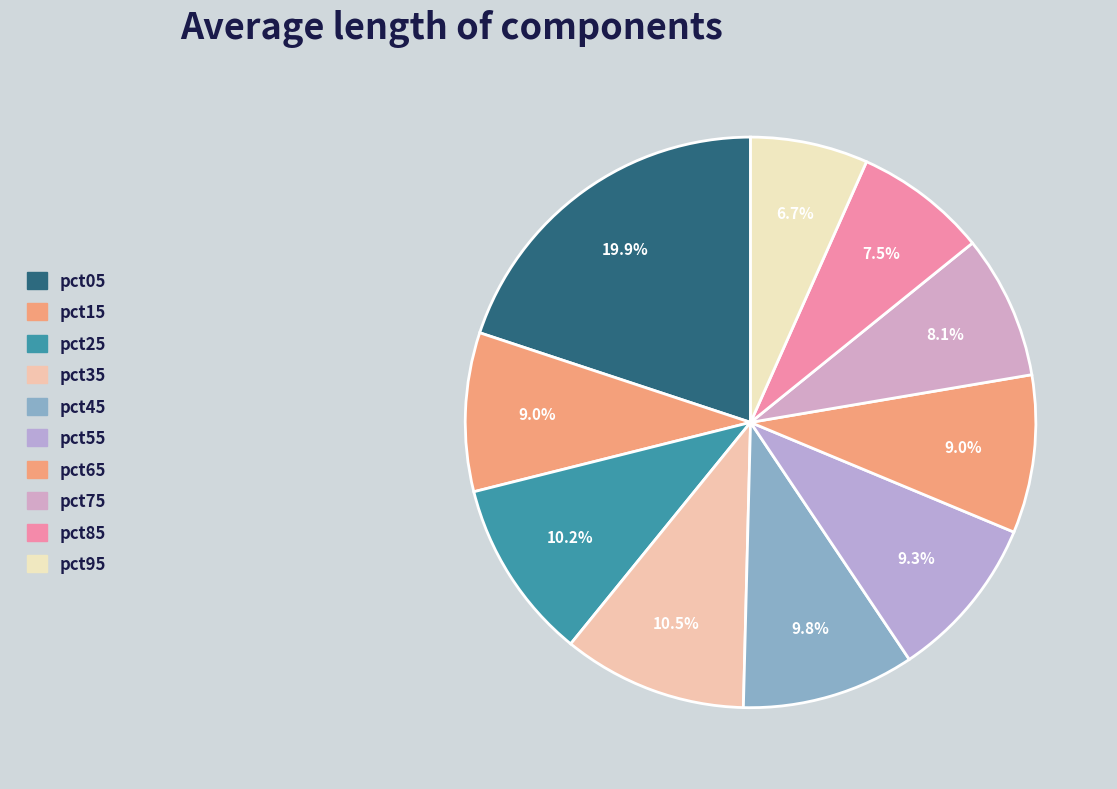

How many slices are in this pie chart?

10